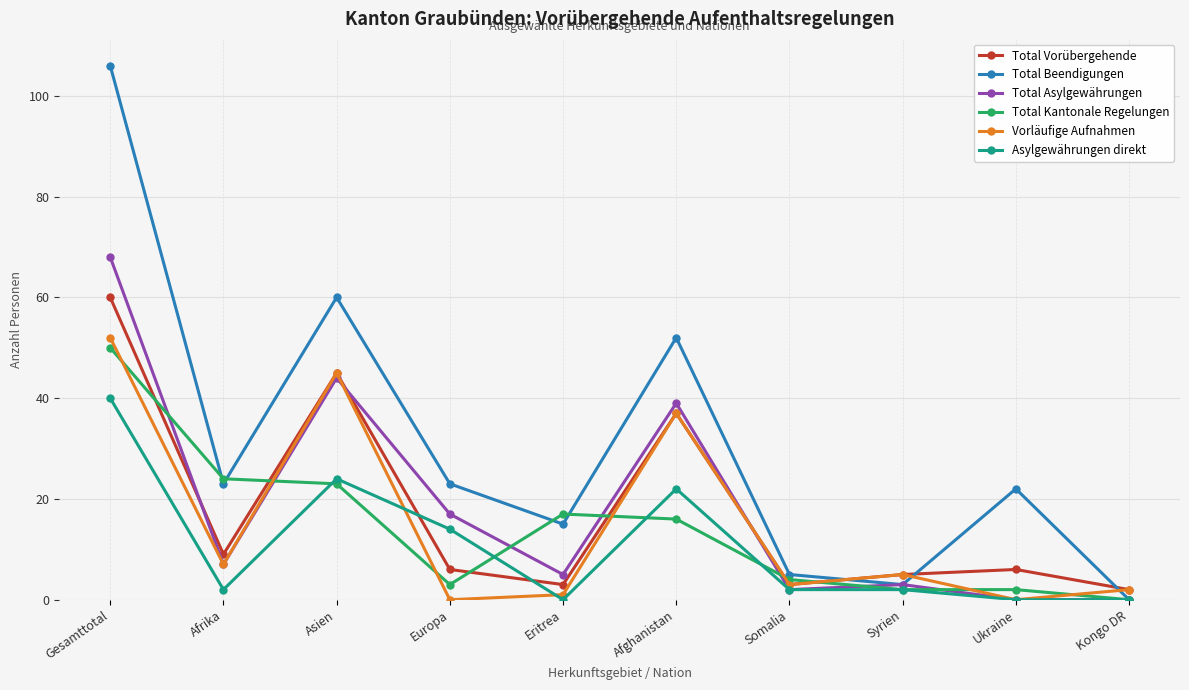

Is the value of Total Kantonale Regelungen at Ukraine greater than the value of Total Beendigungen at Syrien?

No